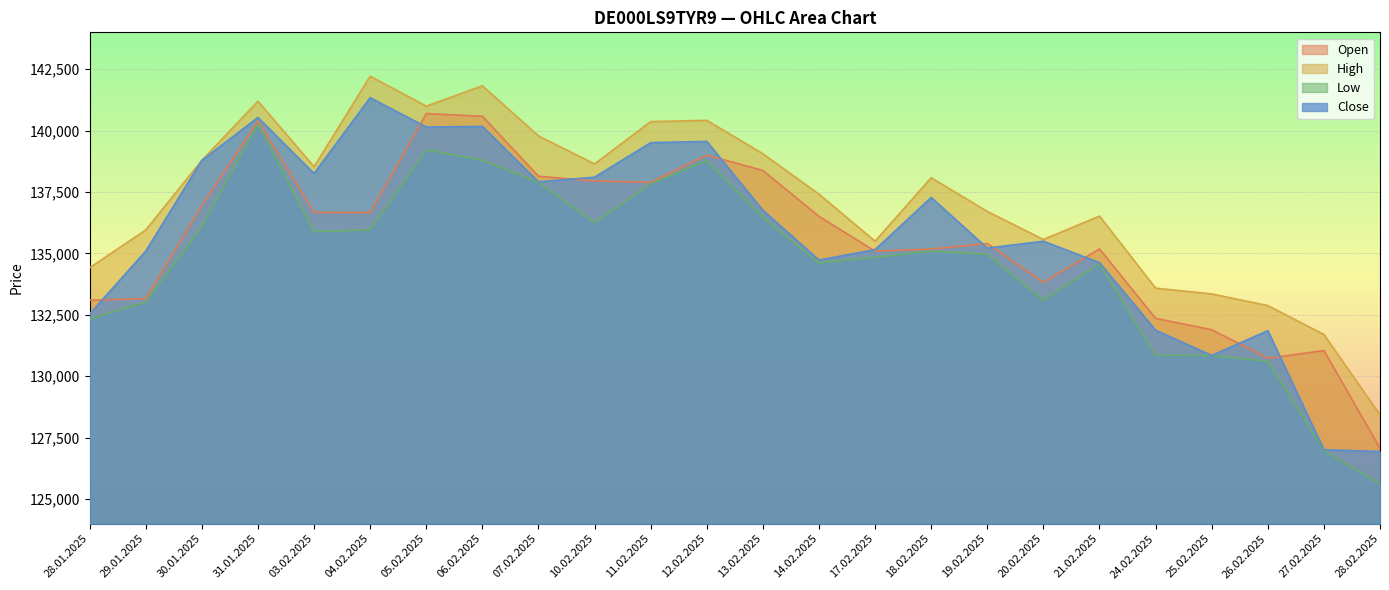

List the labels in order of High value, largest first.

04.02.2025, 06.02.2025, 31.01.2025, 05.02.2025, 12.02.2025, 11.02.2025, 07.02.2025, 13.02.2025, 30.01.2025, 10.02.2025, 03.02.2025, 18.02.2025, 14.02.2025, 19.02.2025, 21.02.2025, 29.01.2025, 20.02.2025, 17.02.2025, 28.01.2025, 24.02.2025, 25.02.2025, 26.02.2025, 27.02.2025, 28.02.2025